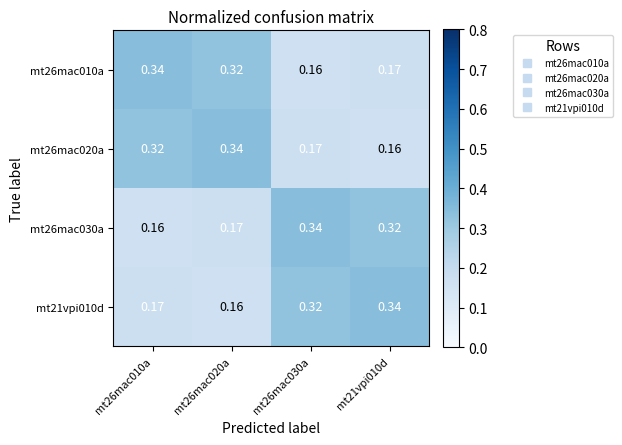

Is the value of mt26mac030a at mt26mac030a greater than the value of mt21vpi010d at mt26mac020a?

Yes